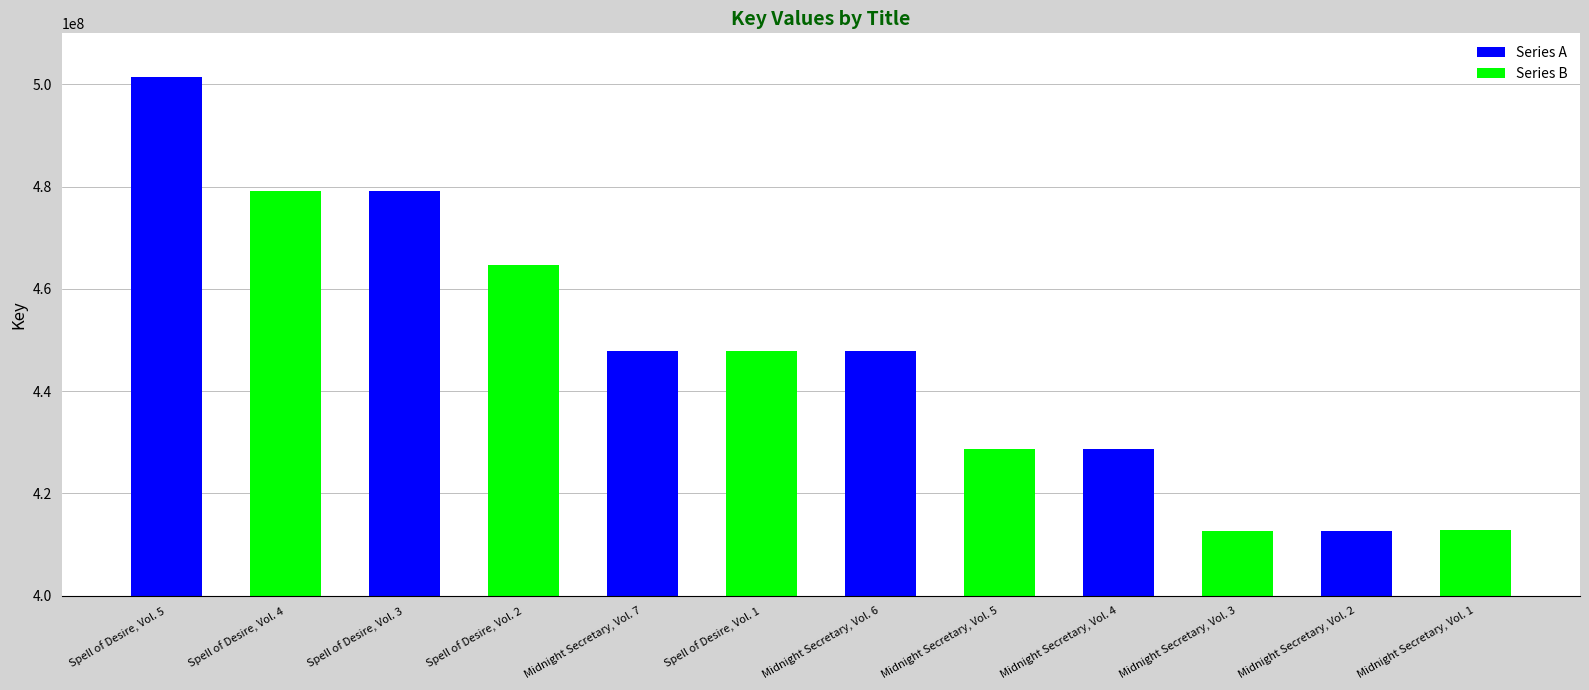

Where is the data nearest to the value 456976143?

Spell of Desire, Vol. 2